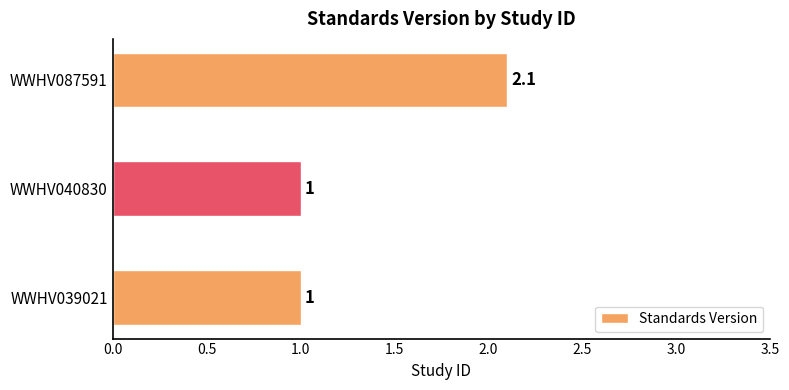

What is the minimum value shown in the chart?

1.0